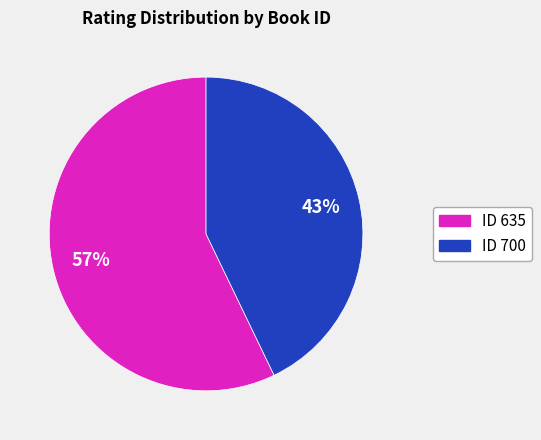

Is there any slice that represents more than half of the pie?

Yes